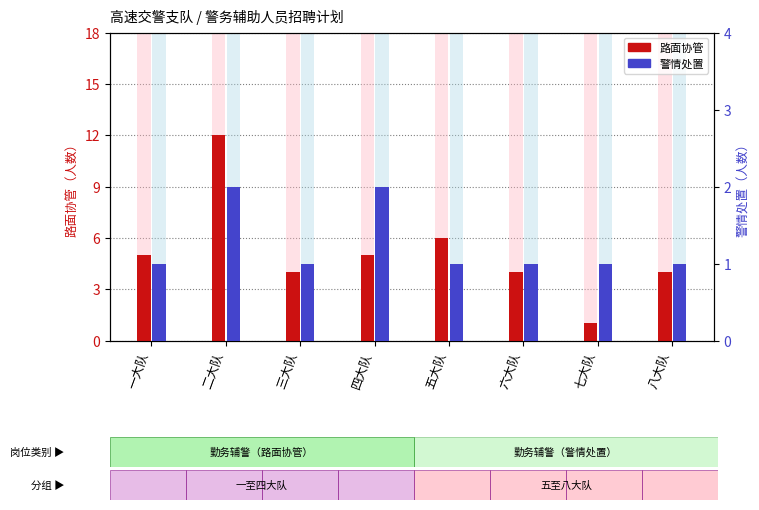

Rank the categories by 警情处置 value from highest to lowest.

二大队, 四大队, 一大队, 三大队, 五大队, 六大队, 七大队, 八大队